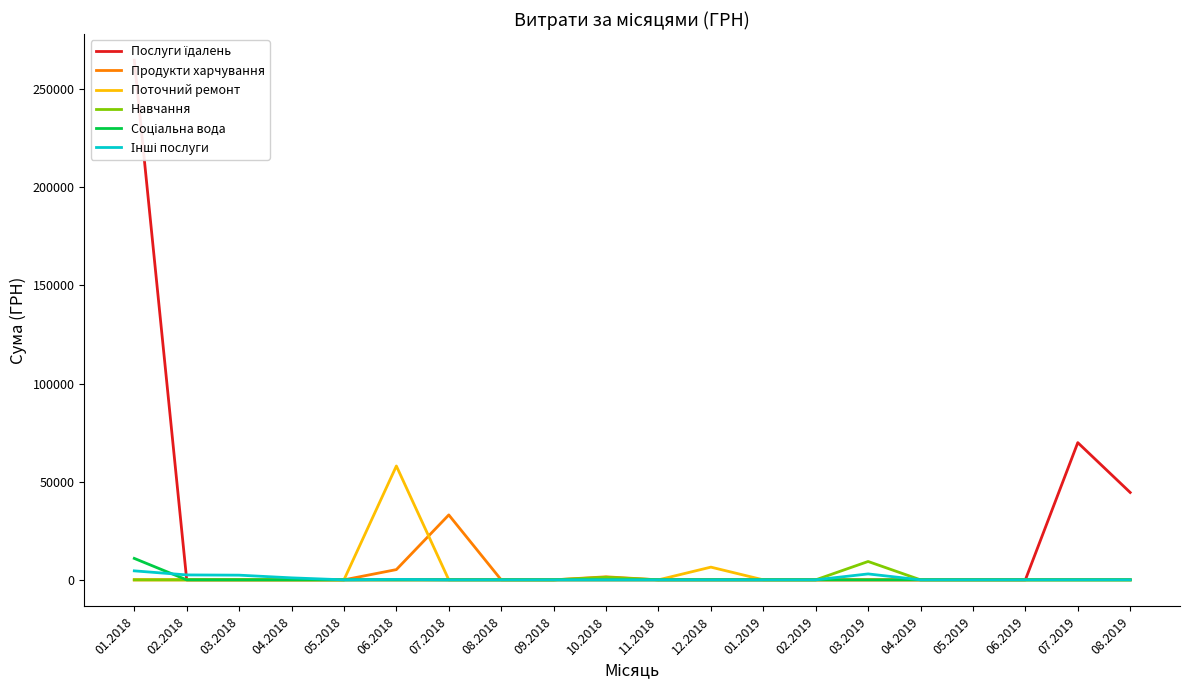

At how many categories does at least one series exceed 249803?

1